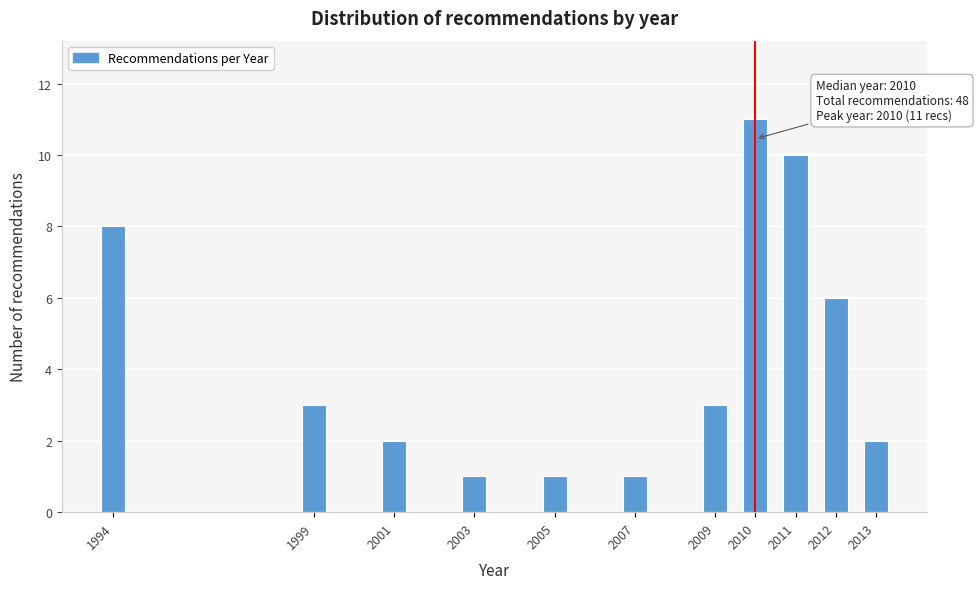

Reading left to right, extract all data points from this chart.

8	3	2	1	1	1	3	11	10	6	2